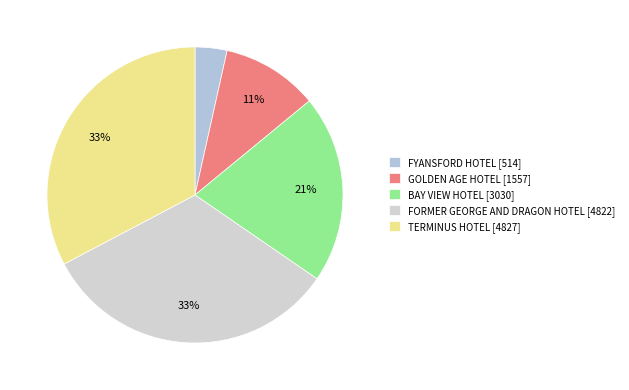

What percentage is the BAY VIEW HOTEL slice, to the nearest percent?

21%